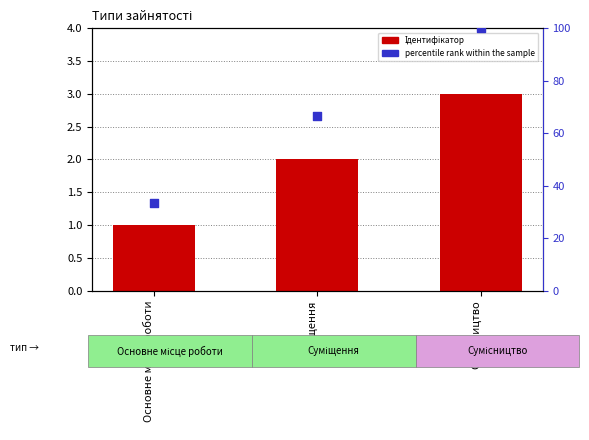

Which series has the largest total across all categories?

percentile rank within the sample